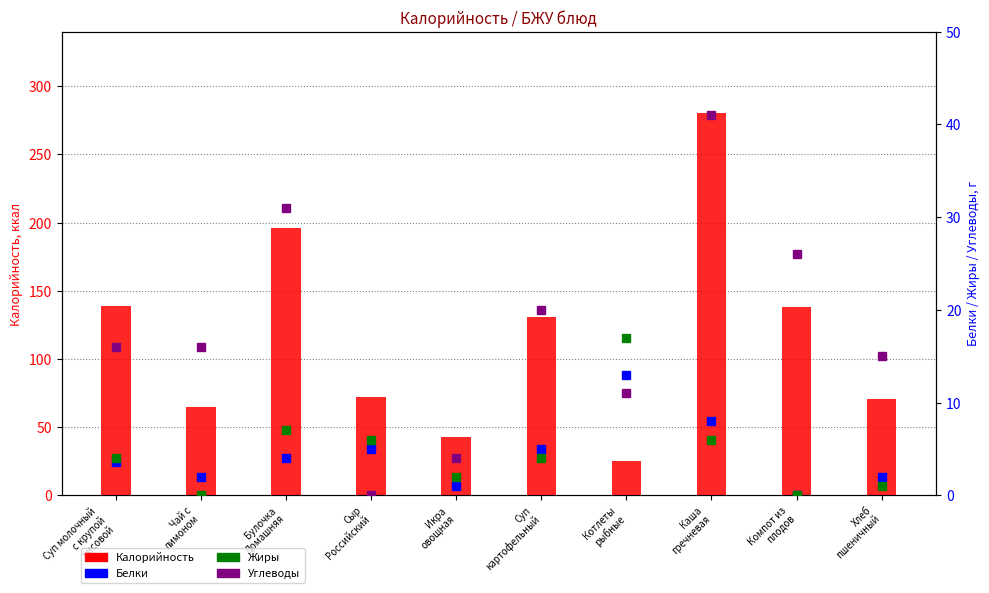

What is the maximum value shown in the chart?

280.0